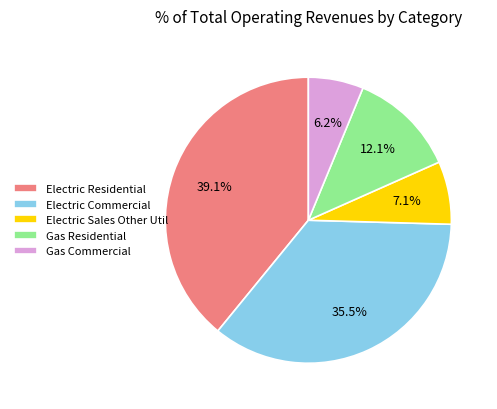

To the nearest percent, what is the difference between the largest and smallest slice percentages?

33%